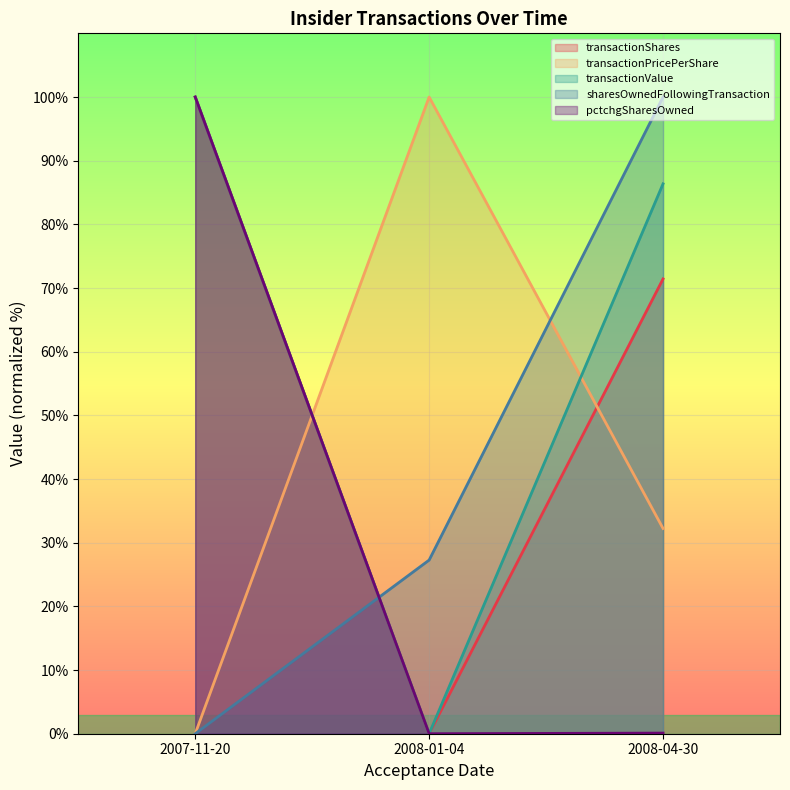

What value does the transactionValue series have at 2007-11-20?

100.0